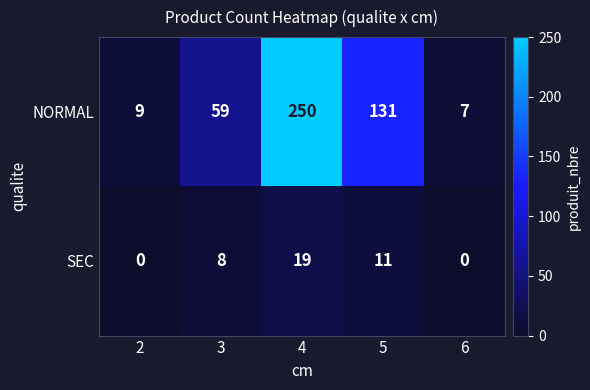

What is the spread (max minus min) of values at 3?

51